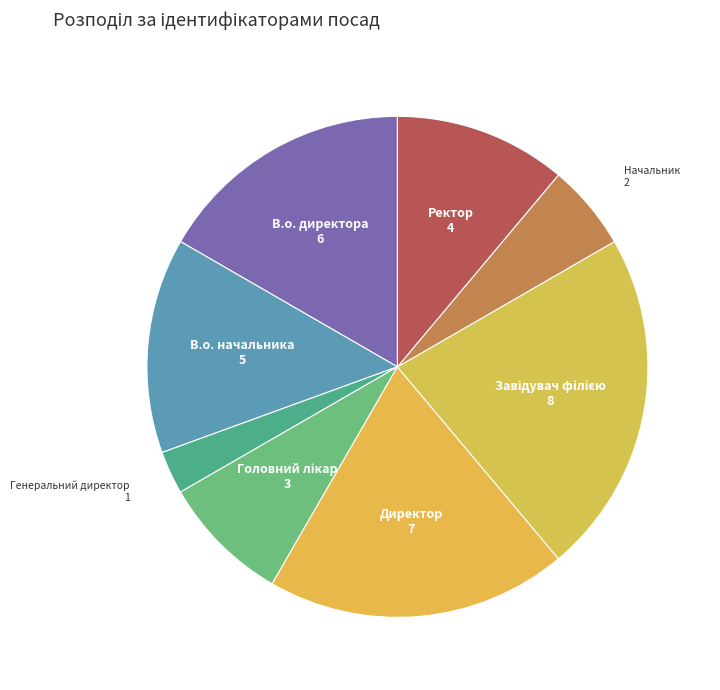

Combined, do Директор and Генеральний директор account for over 50%?

No